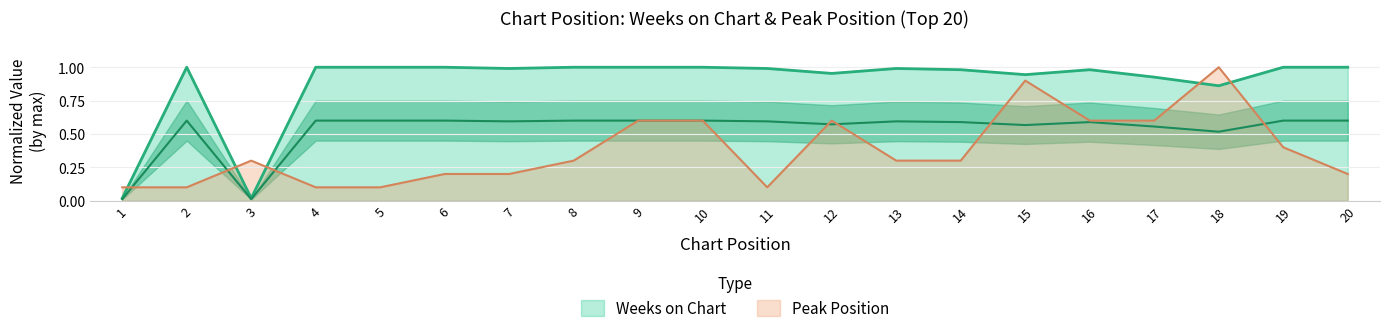

Read the Weeks on Chart value at 5.

1.0